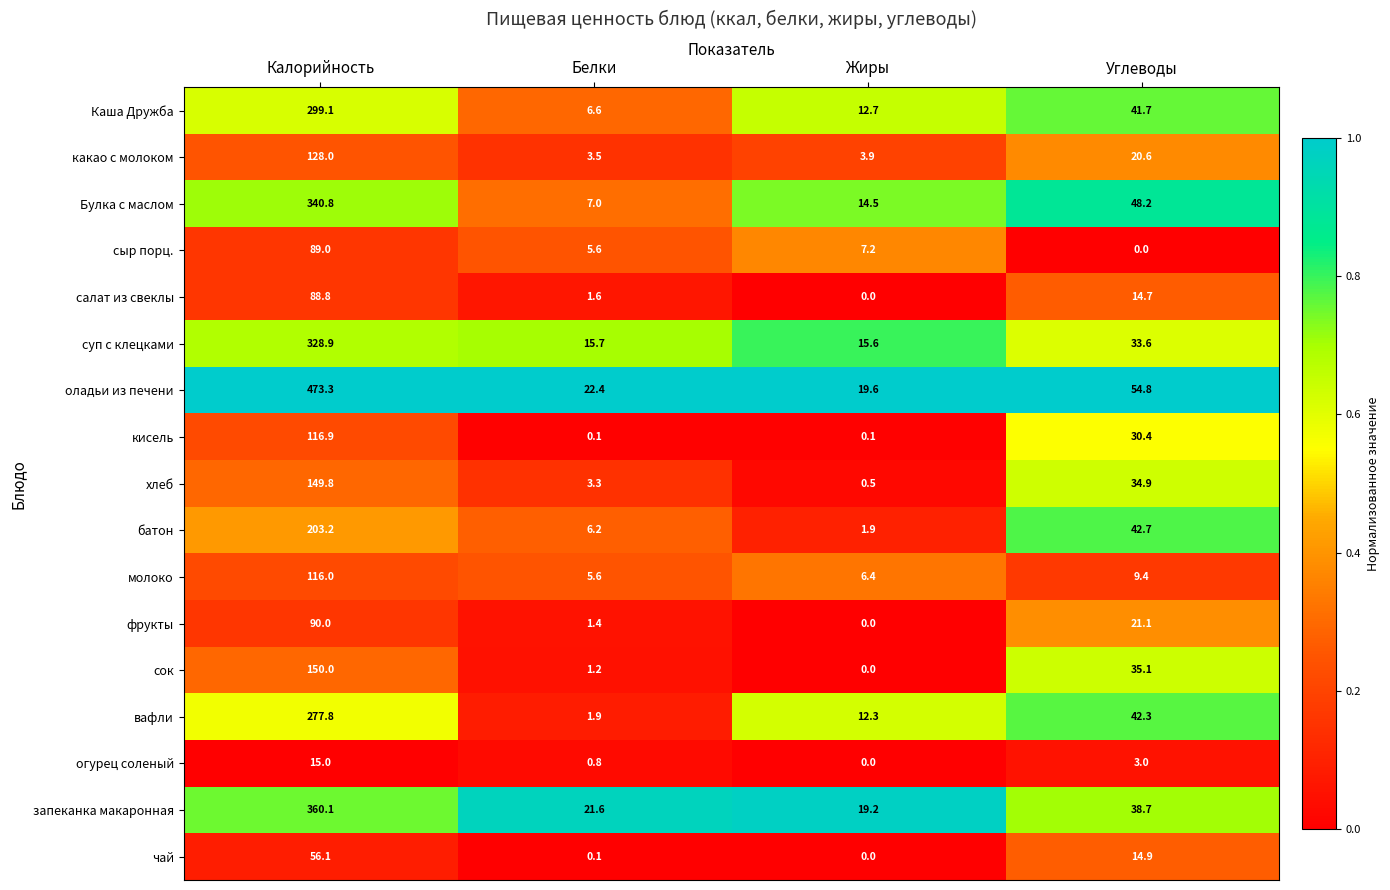

At which label does батон reach its peak?

Калорийность